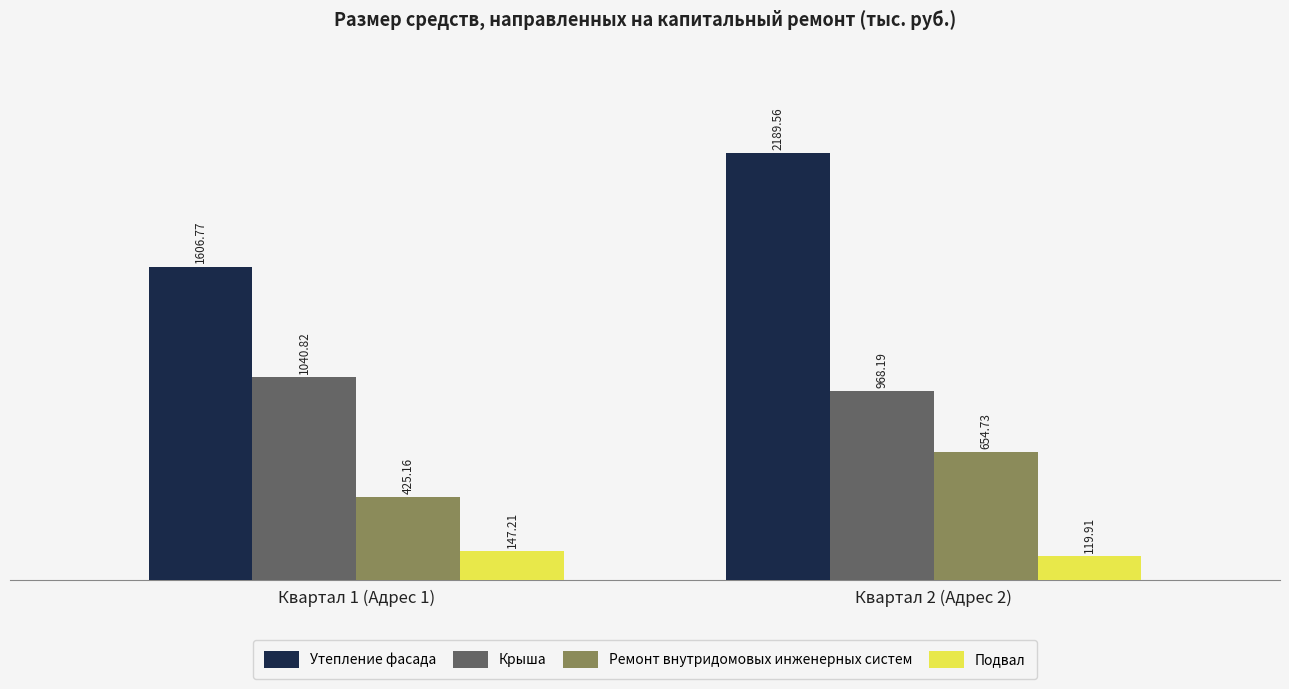

What position from the right is Квартал 2 (Адрес 2)?

1